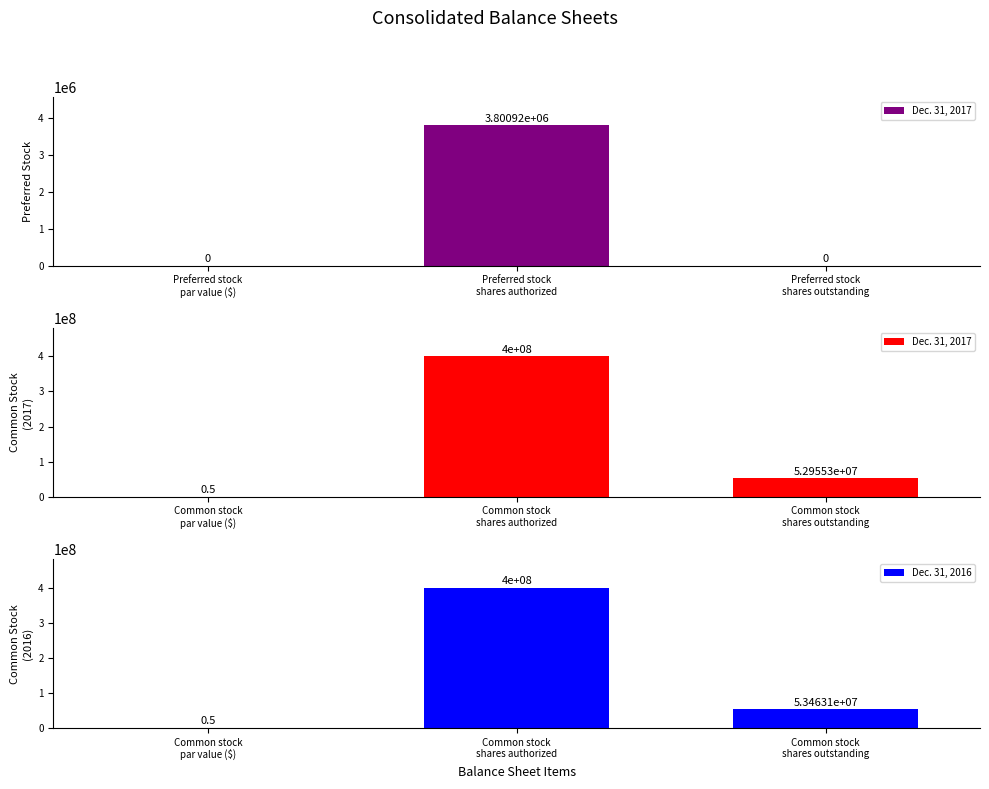

Is it true that Dec. 31, 2017 equals 0.2 at Common stock par value ($)?

False